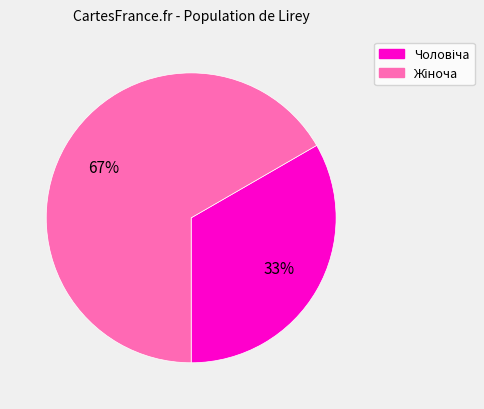

Does any single category account for the majority?

Yes